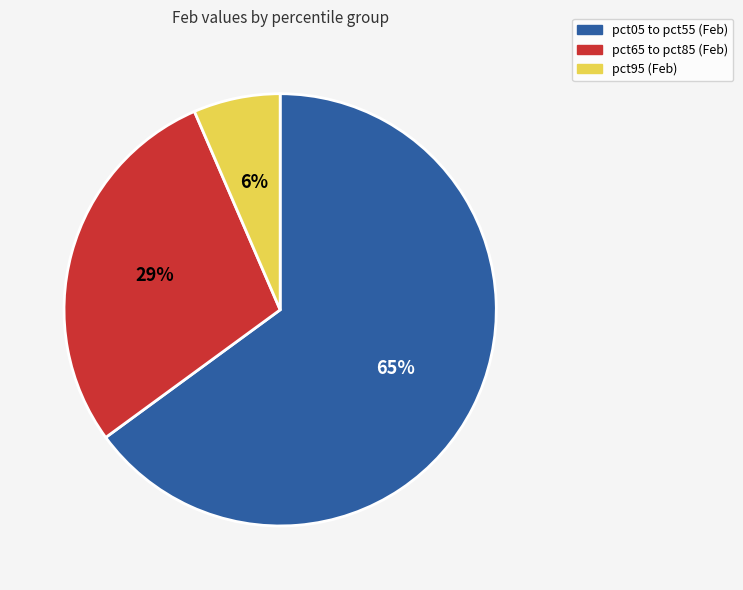

How many segments does this pie chart have?

3